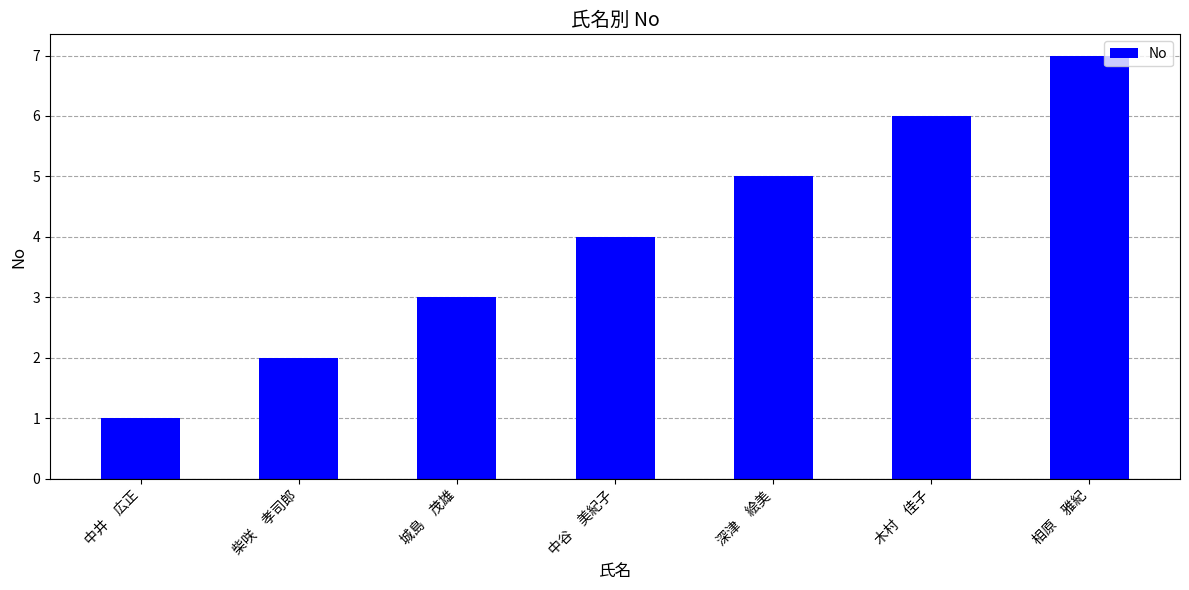

List the labels in order of value, largest first.

相原　雅紀, 木村　佳子, 深津　絵美, 中谷　美紀子, 城島　茂雄, 柴咲　孝司郎, 中井　広正